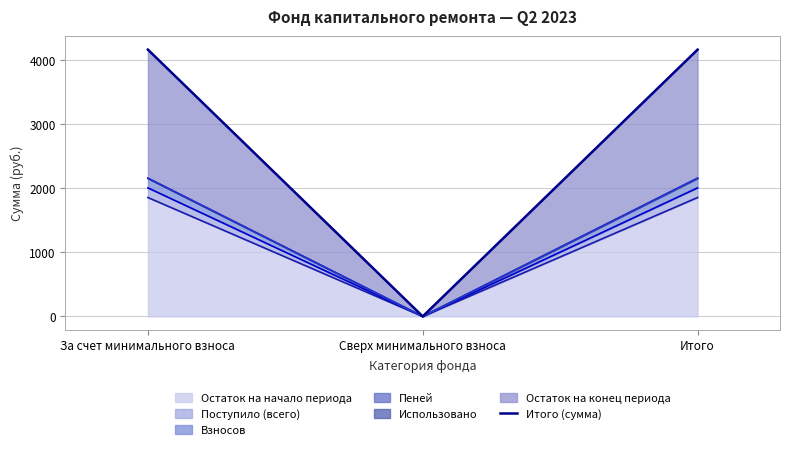

Reading right to left, list all the values displayed in this chart.

Итого=4167.3	Сверх минимального взноса=0.0	За счет минимального взноса=4167.3